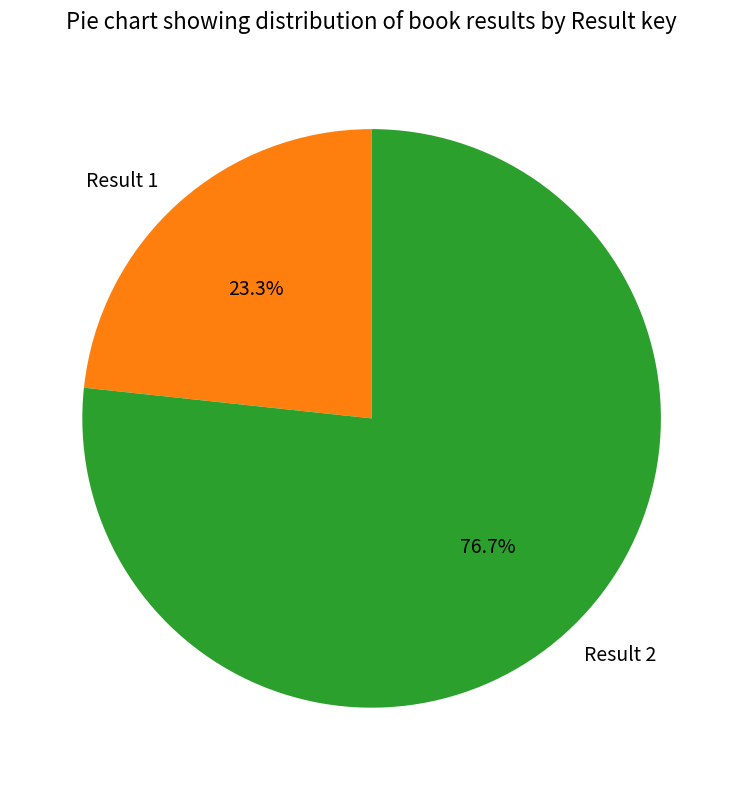

Is there any slice that represents more than half of the pie?

Yes